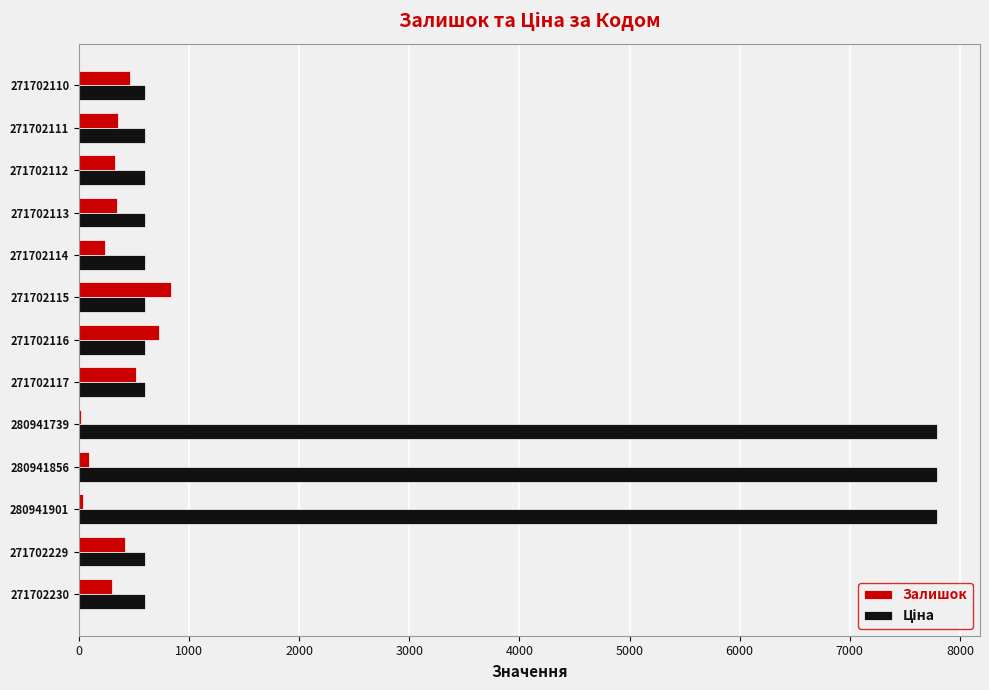

What is the total value across all series at 271702114?

836.9